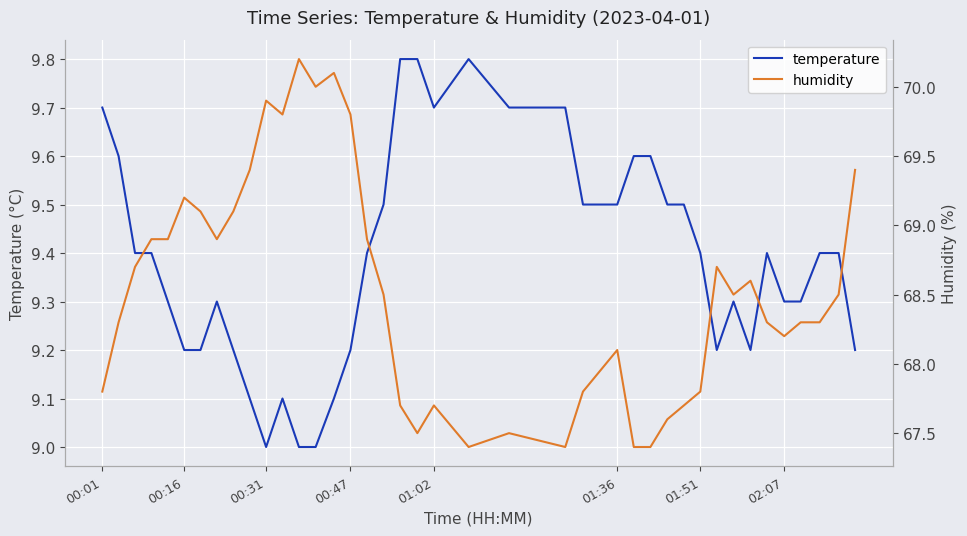

The temperature series shows 15.1 at 00:47. True or false?

False